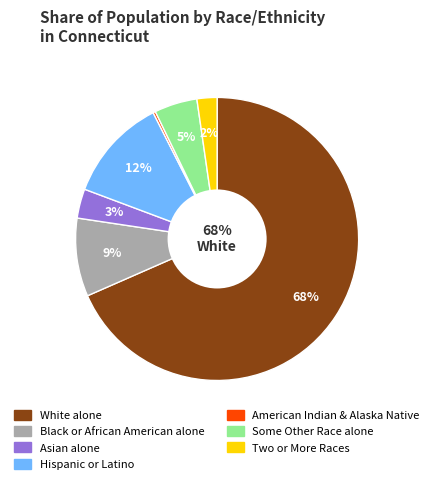

How many segments does this pie chart have?

7